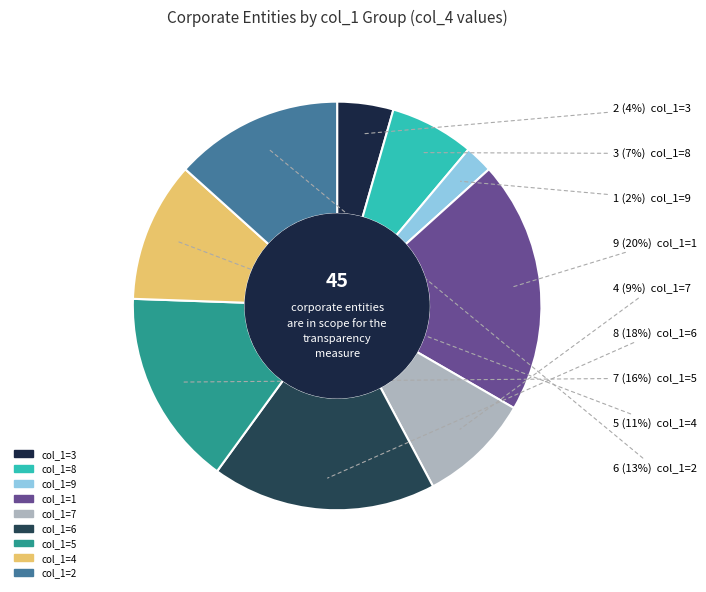

How many segments does this pie chart have?

9